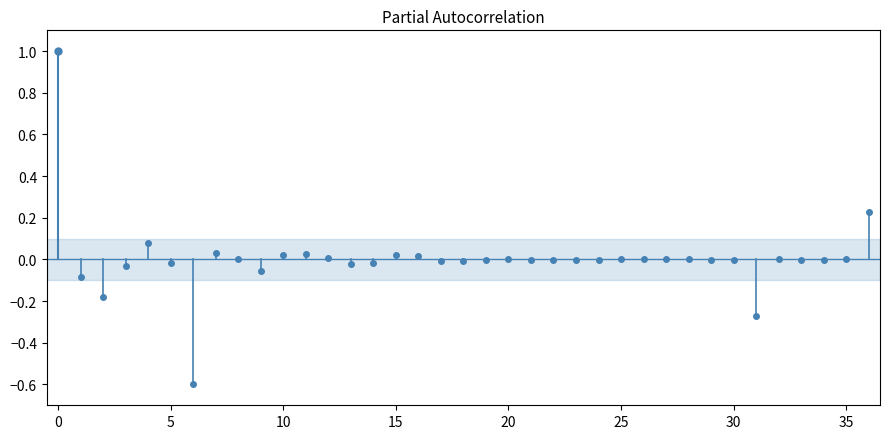

How many lines are shown in the chart?

2